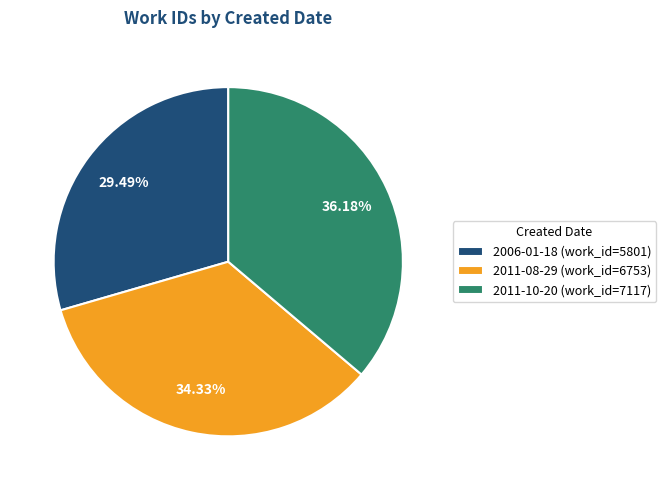

What is the total percentage of 2011-08-29 and 2006-01-18?

63.8%